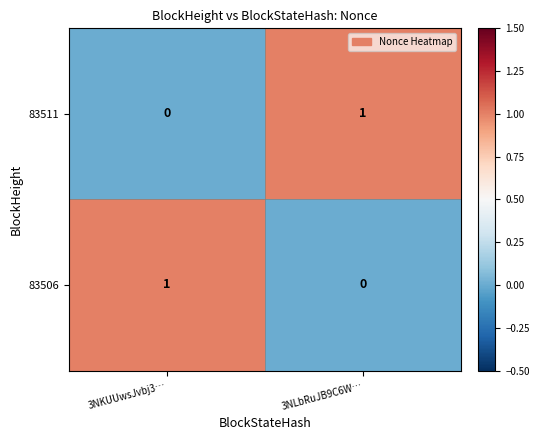

Rank the series at 3NKUUwsJvbj3… from lowest to highest value.

83511, 83506